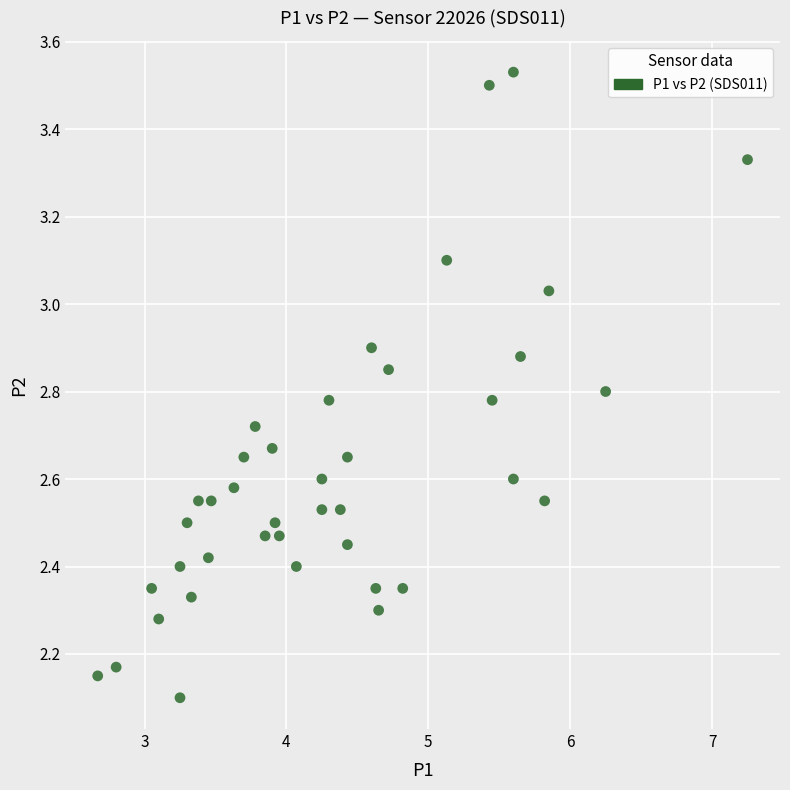

What is the range of Y values (max minus min)?

1.4